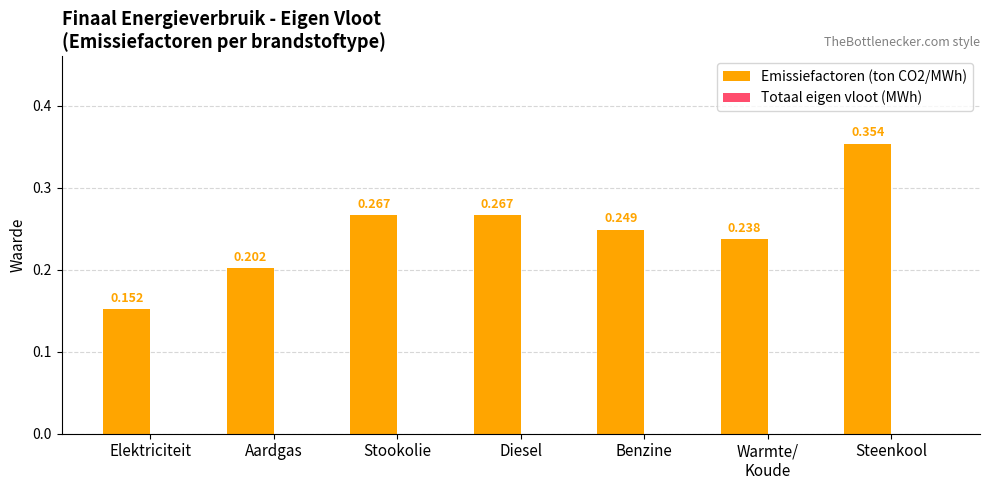

Which label corresponds to the largest value in the chart?

Steenkool